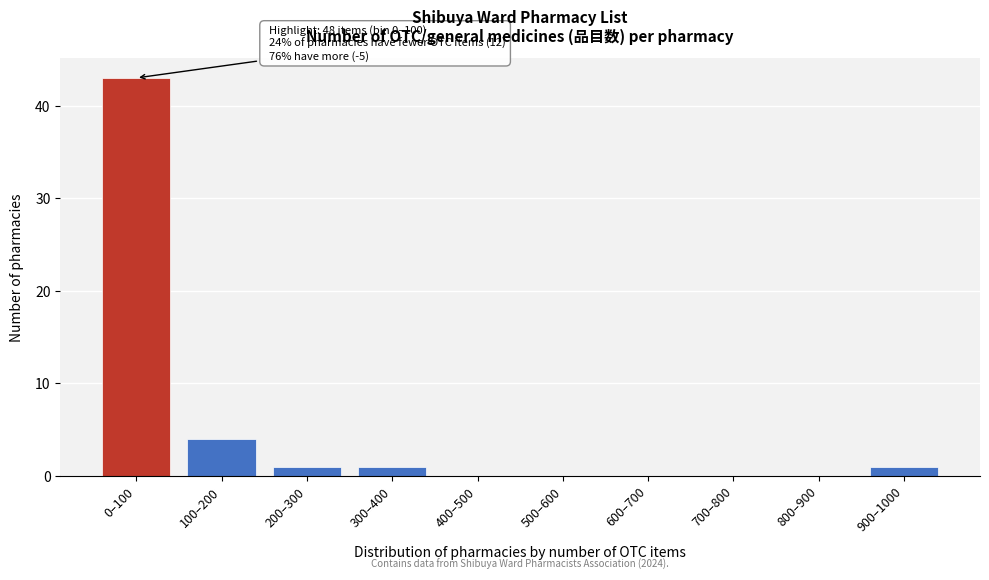

Reading left to right, extract all data points from this chart.

0–100=43	100–200=4	200–300=1	300–400=1	400–500=0	500–600=0	600–700=0	700–800=0	800–900=0	900–1000=1